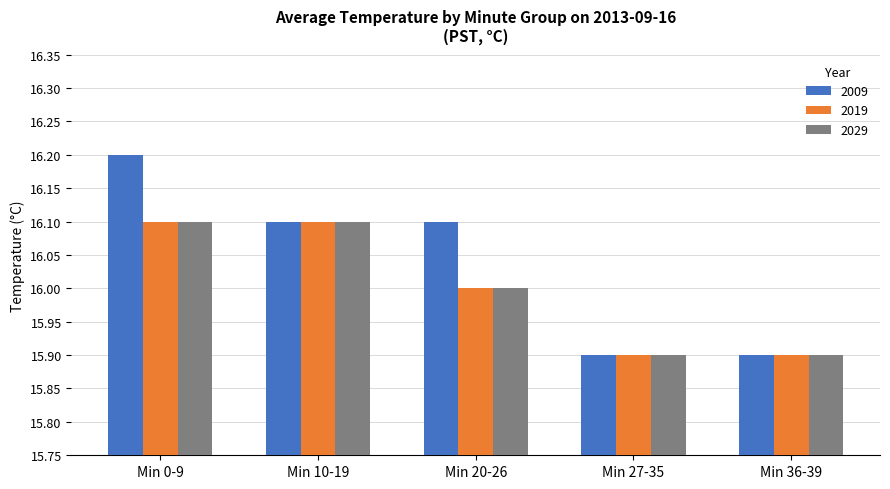

At which category is the sum across all series the highest?

Min 0-9